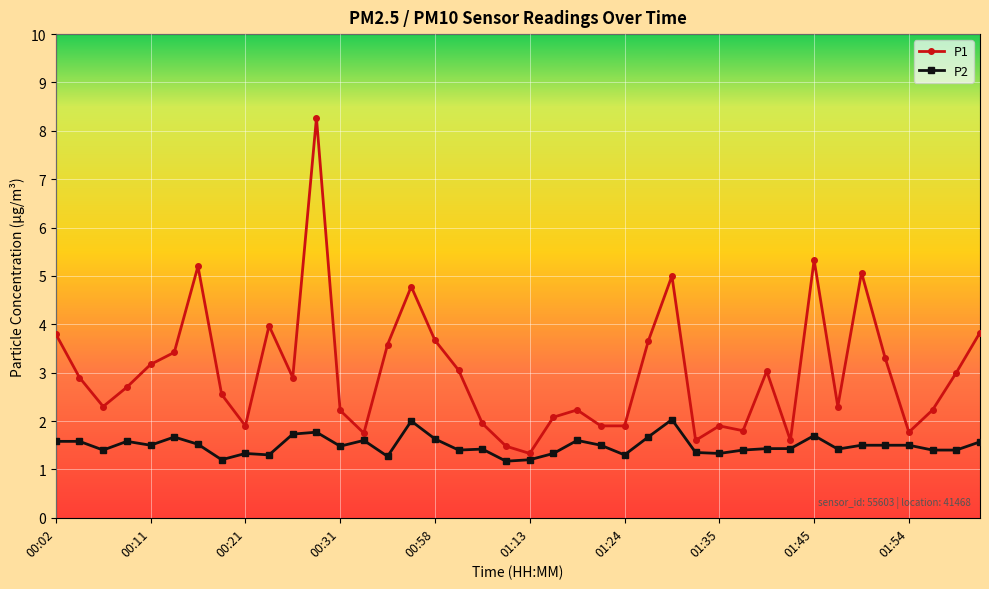

Count the number of categories in the chart.

40